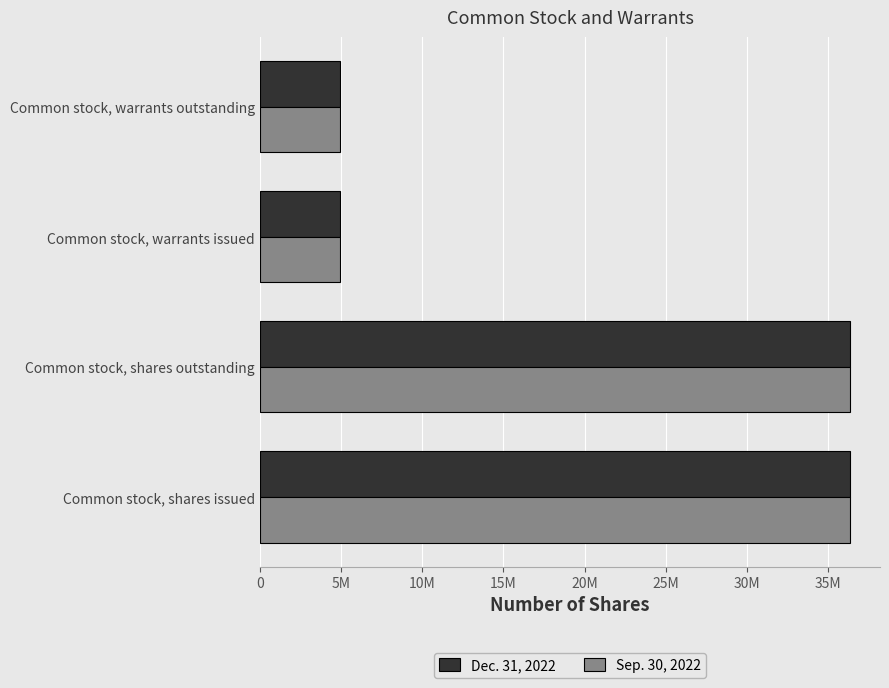

Which series has the widest spread of values?

Dec. 31, 2022